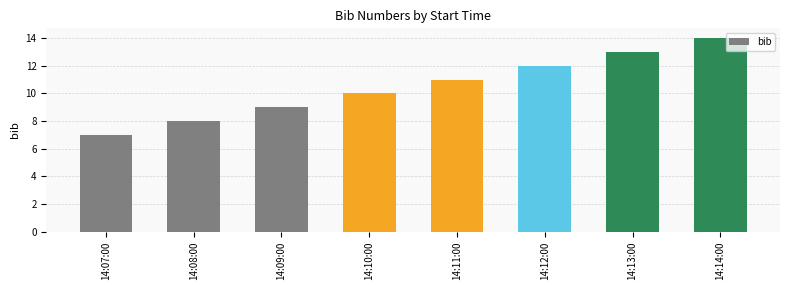

At which category does the chart reach its peak across all series?

14:14:00